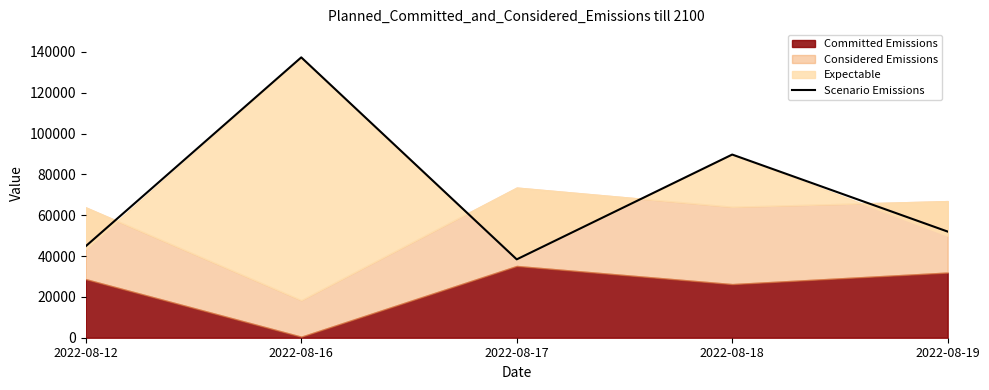

How many interior local peaks (higher than both neighbors) does the data have?

2